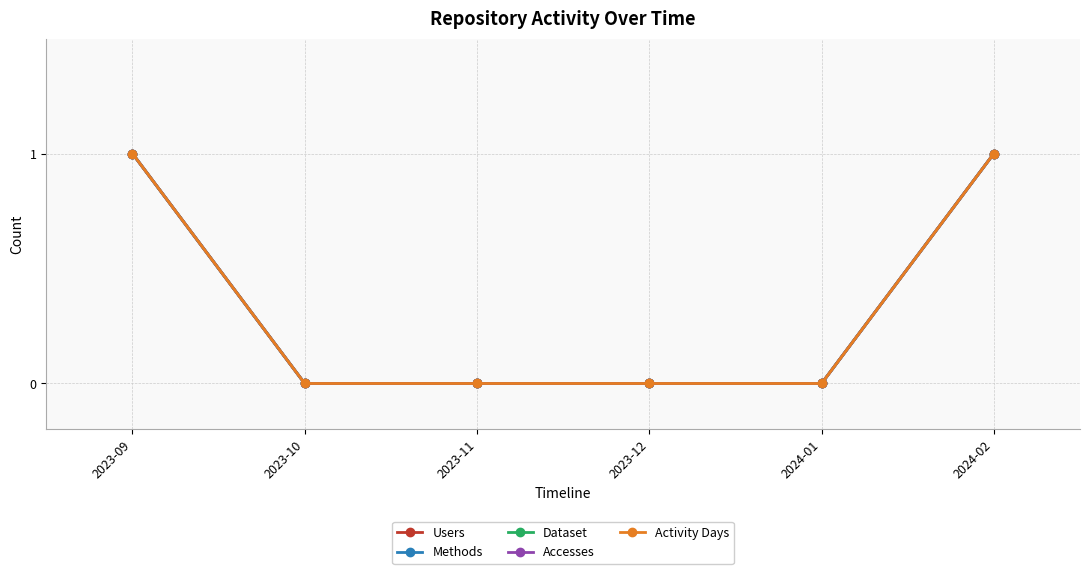

Is this an area chart (filled region under the line)?

No